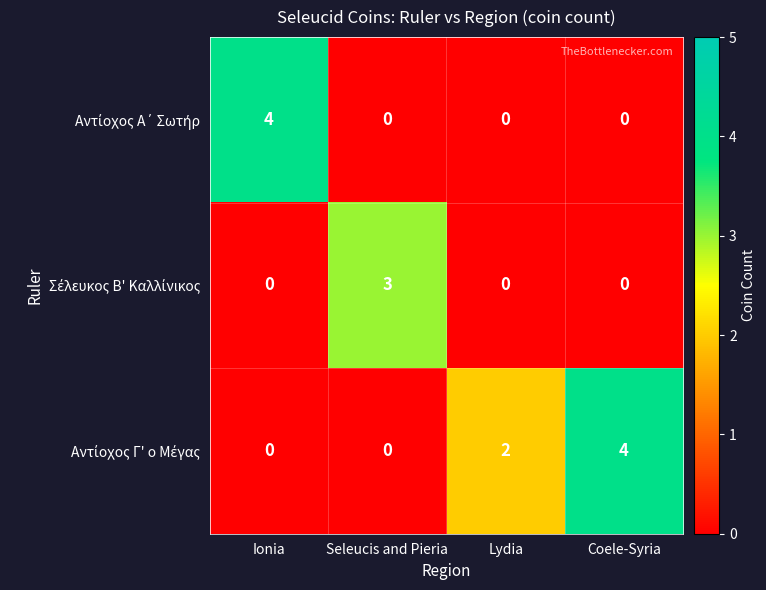

What is the maximum value shown in the chart?

4